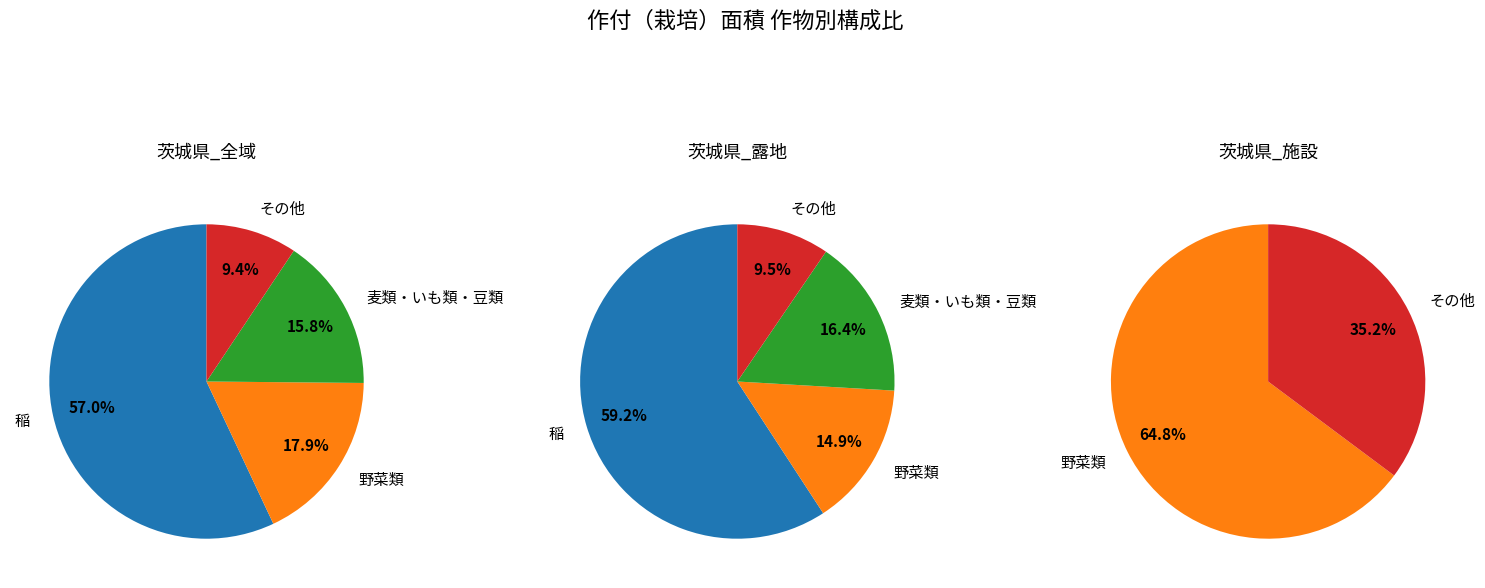

The 6 slice represents 9% of the pie. True or false?

True